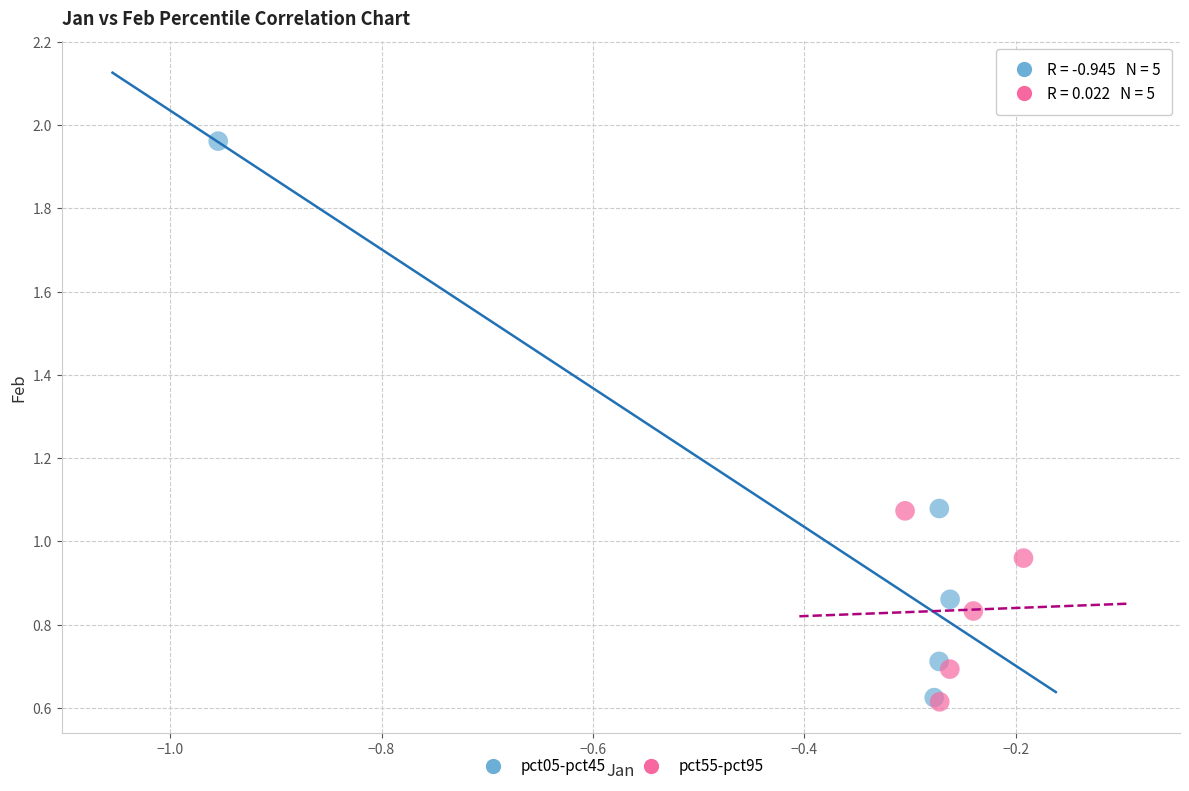

Which series reaches the maximum Y coordinate?

pct05-pct45